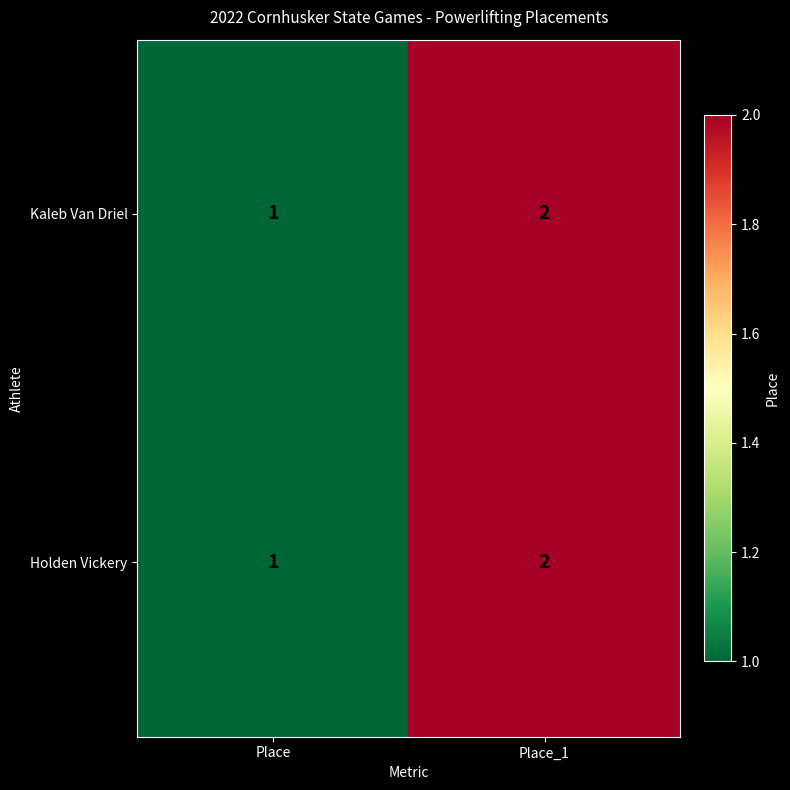

How many distinct data groups are displayed?

2